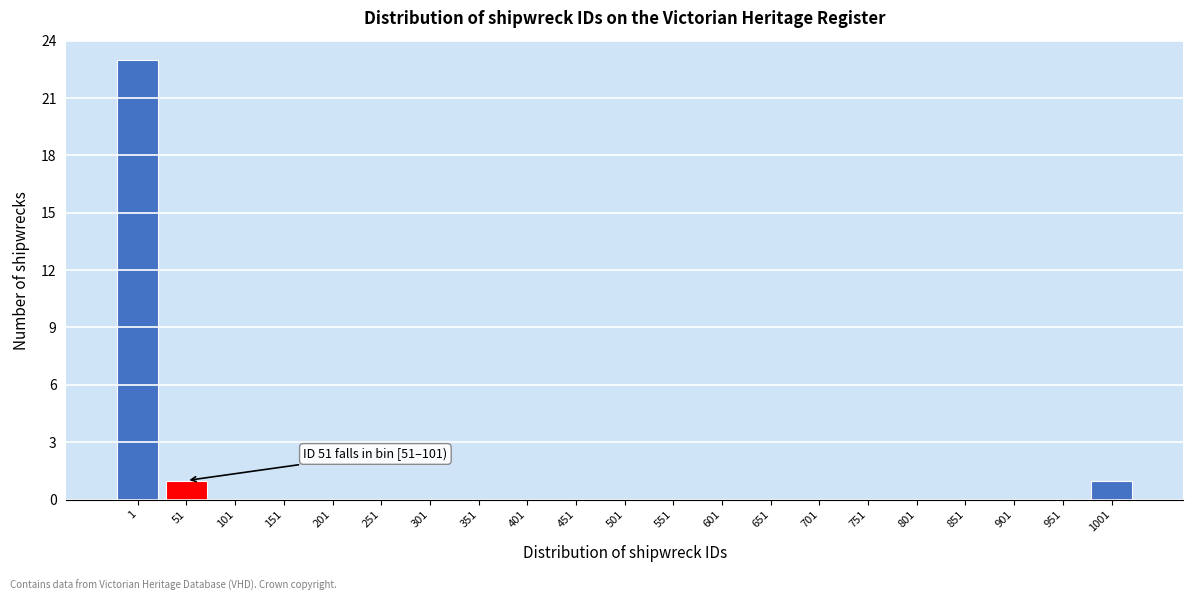

Reading left to right, transcribe all the data shown in this chart.

1=23	51=1	101=0	151=0	201=0	251=0	301=0	351=0	401=0	451=0	501=0	551=0	601=0	651=0	701=0	751=0	801=0	851=0	901=0	951=0	1001=1